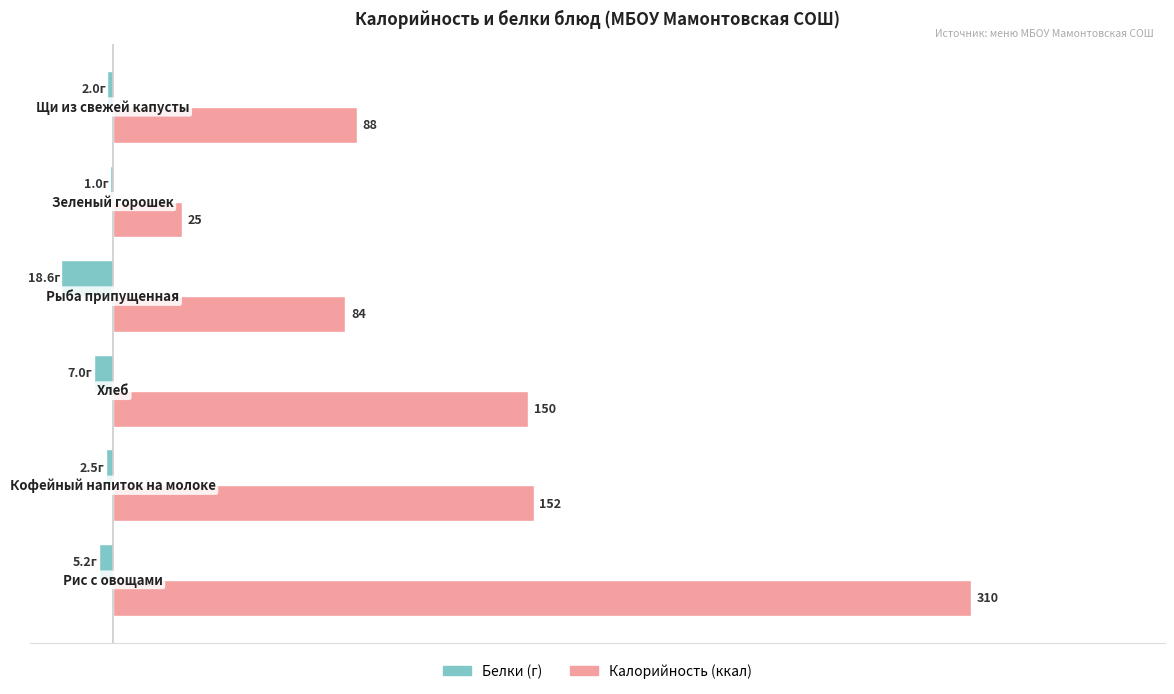

Which series has the largest total across all categories?

Калорийность (ккал)